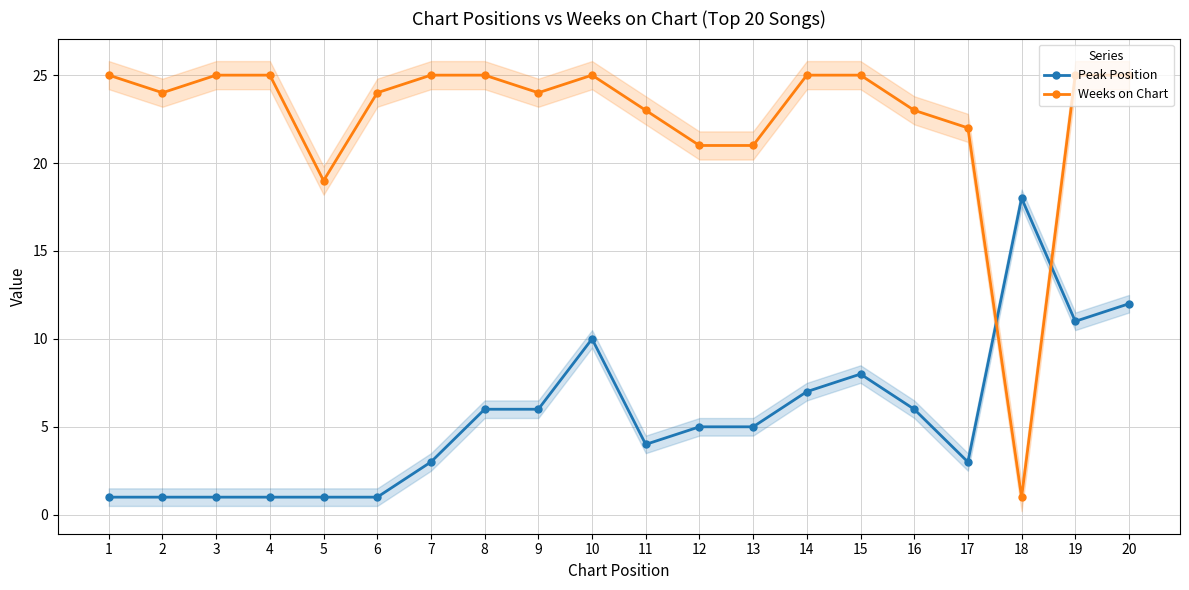

Reading right to left, transcribe all the data shown in this chart.

Peak Position: 12	11	18	3	6	8	7	5	5	4	10	6	6	3	1	1	1	1	1	1
Weeks on Chart: 25	25	1	22	23	25	25	21	21	23	25	24	25	25	24	19	25	25	24	25